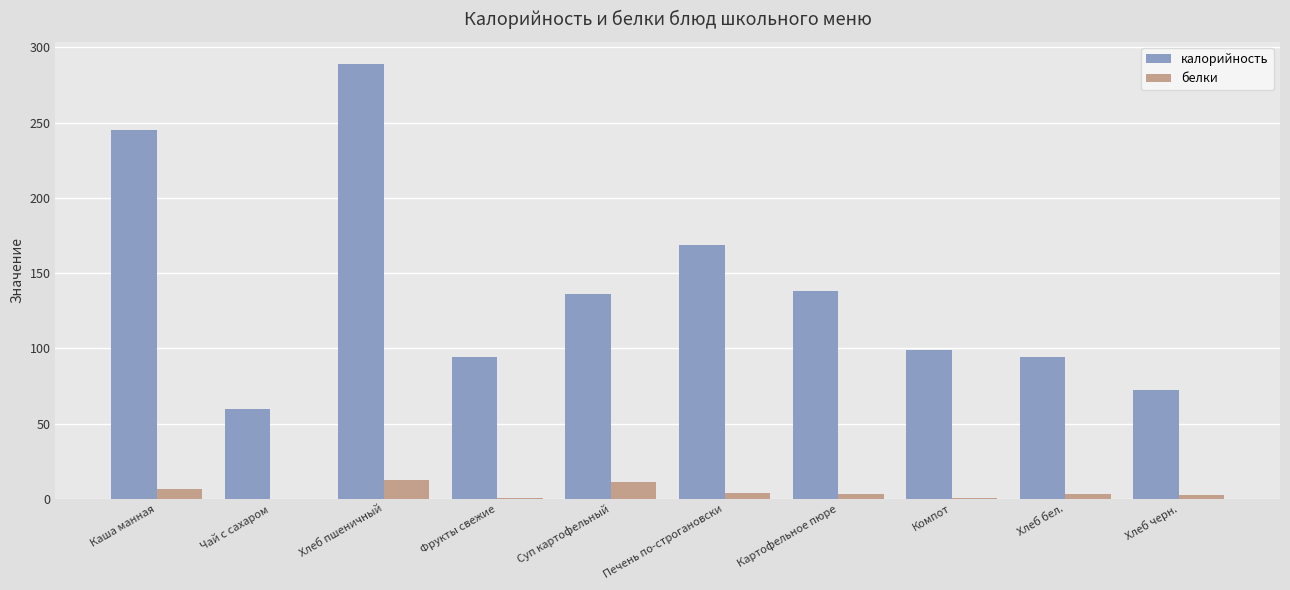

The value of калорийность at Каша манная is 416.5. True or false?

False